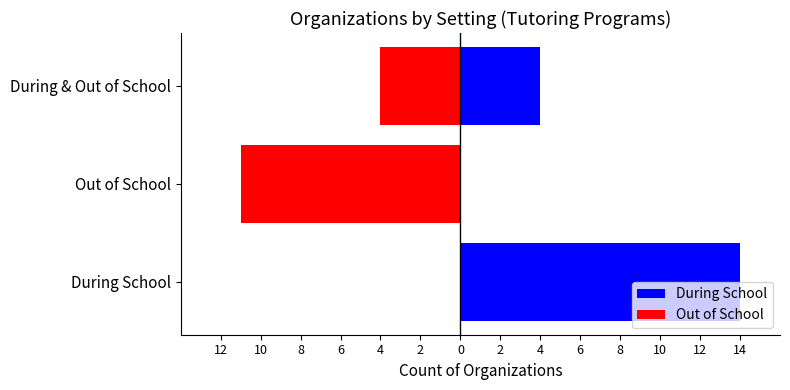

Reading right to left, transcribe all the data shown in this chart.

During School: 4	0	14
Out of School: -4	-11	0